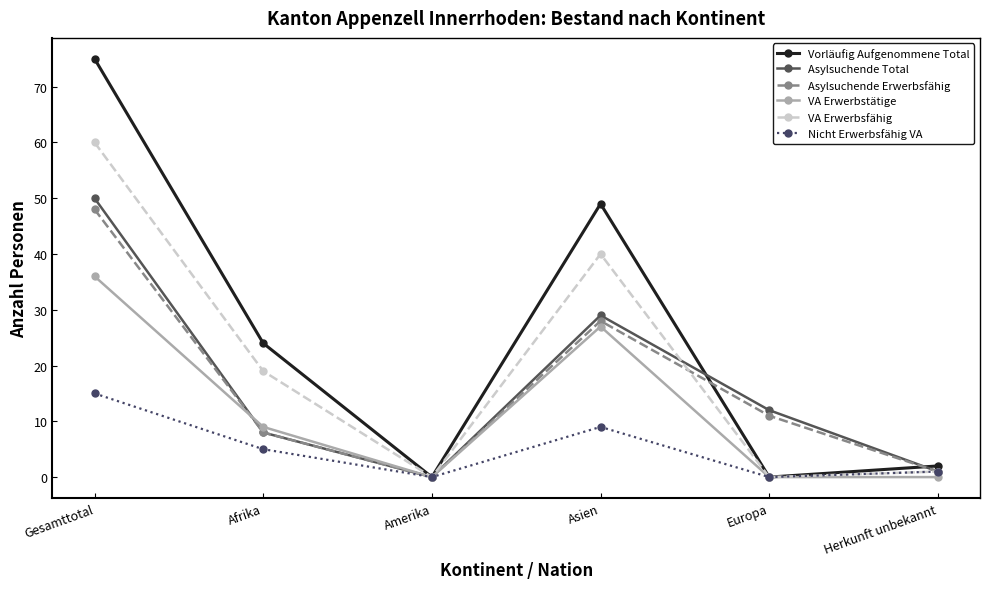

Between Afrika and Herkunft unbekannt, which series saw the biggest shift?

Vorläufig Aufgenommene Total